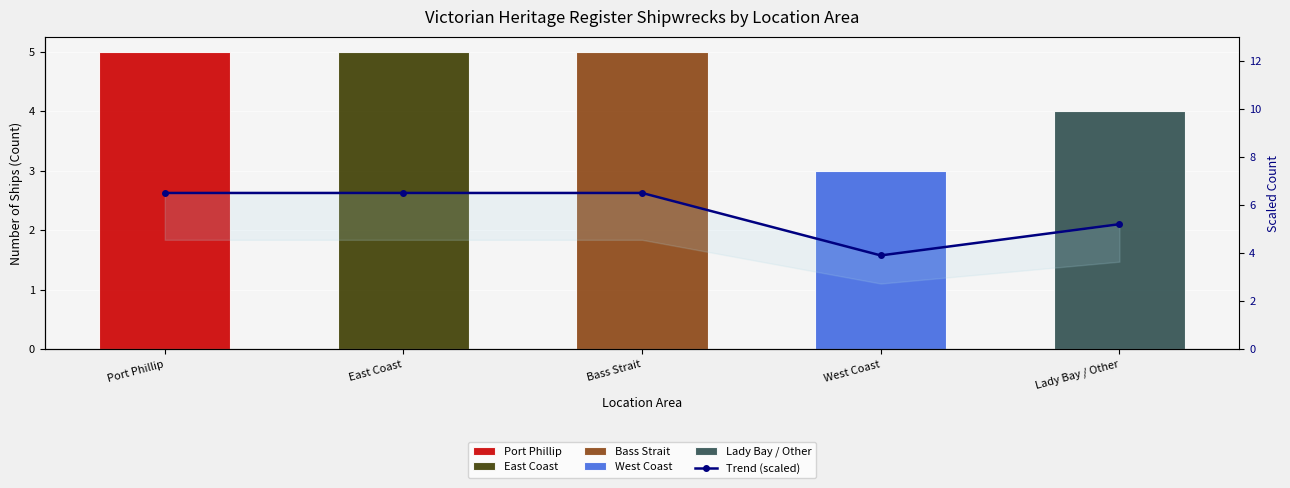

What is the label of the 4th bar from the right?

East Coast